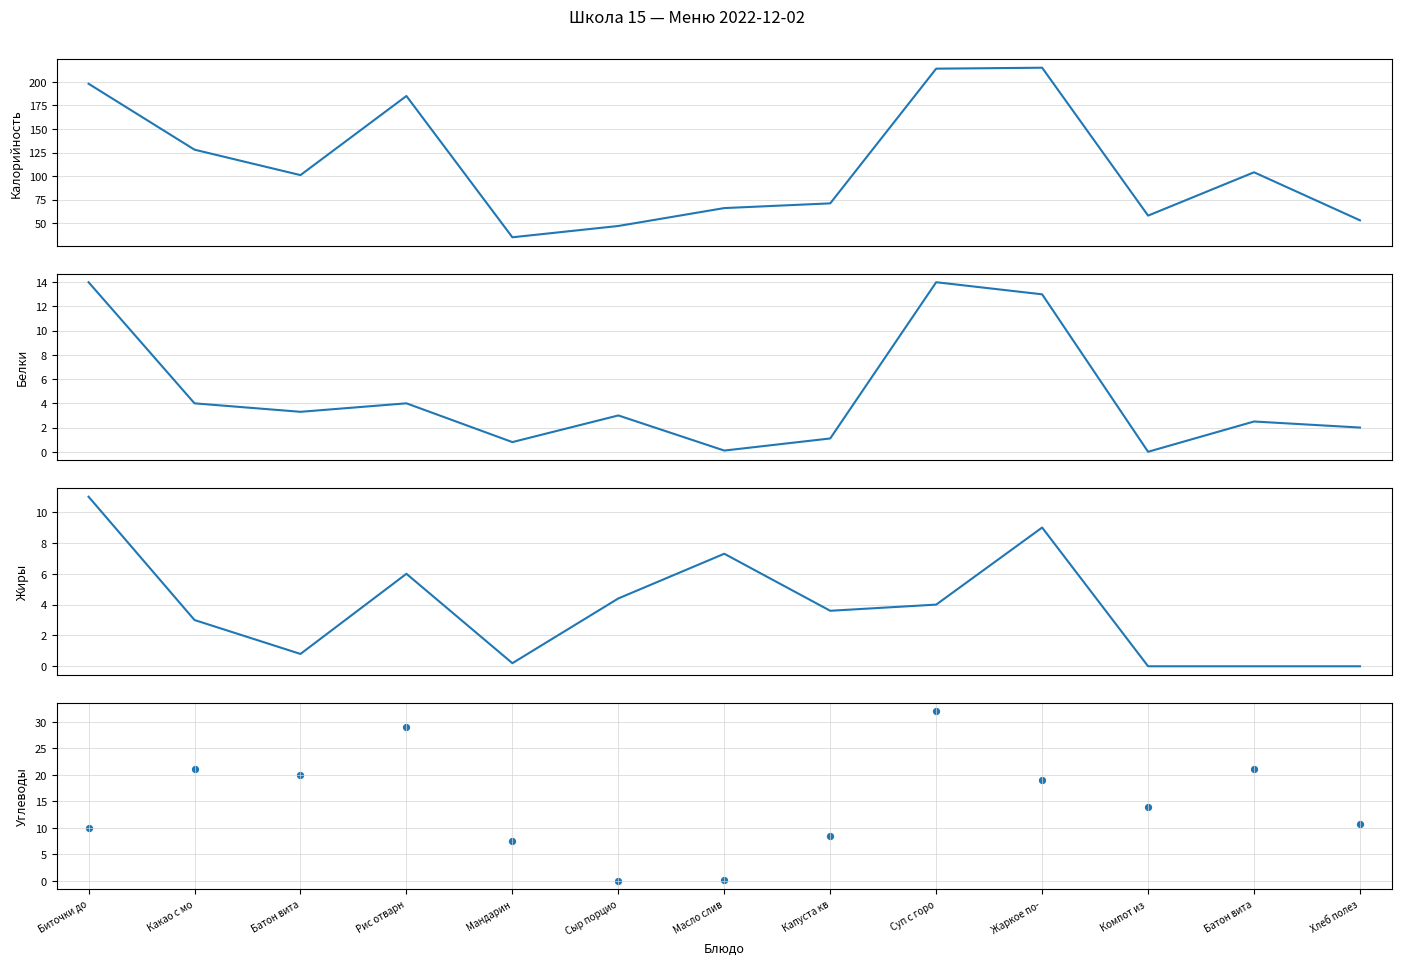

Is the value of Белки at Сыр порцио greater than the value of Углеводы at Жаркое по-?

No